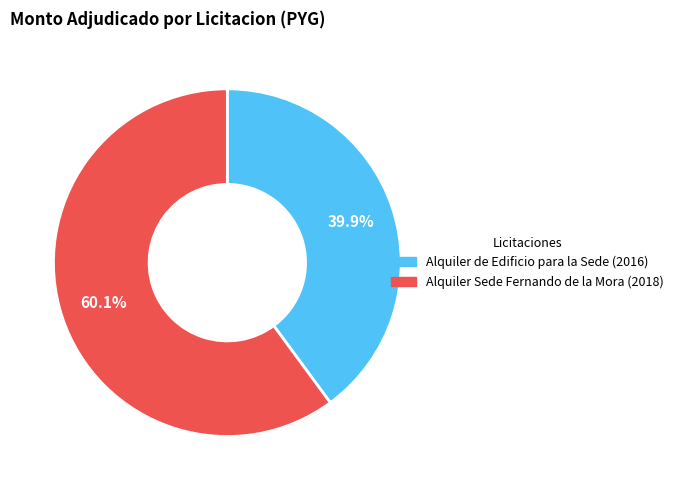

Count the number of slices in the pie.

2